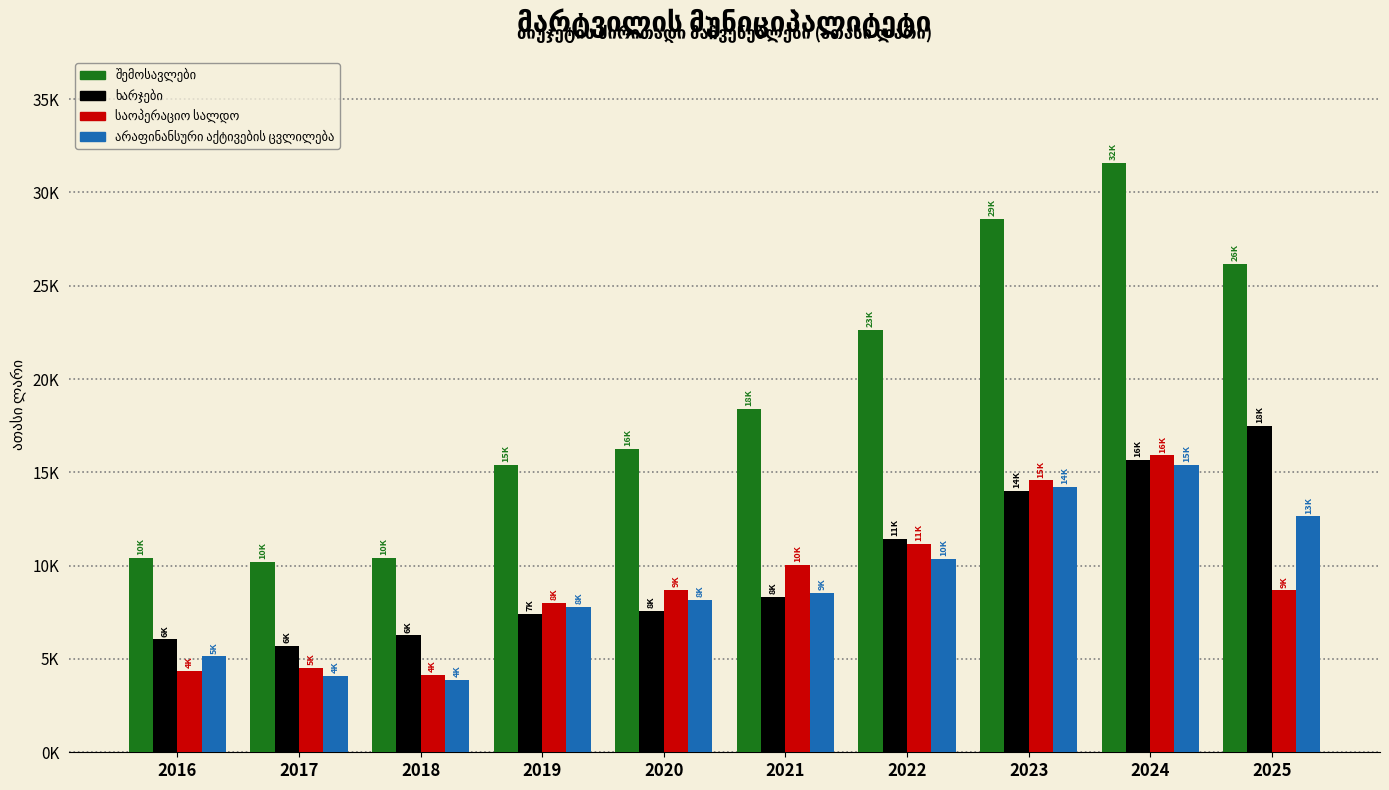

Does the chart contain stacked bars?

No